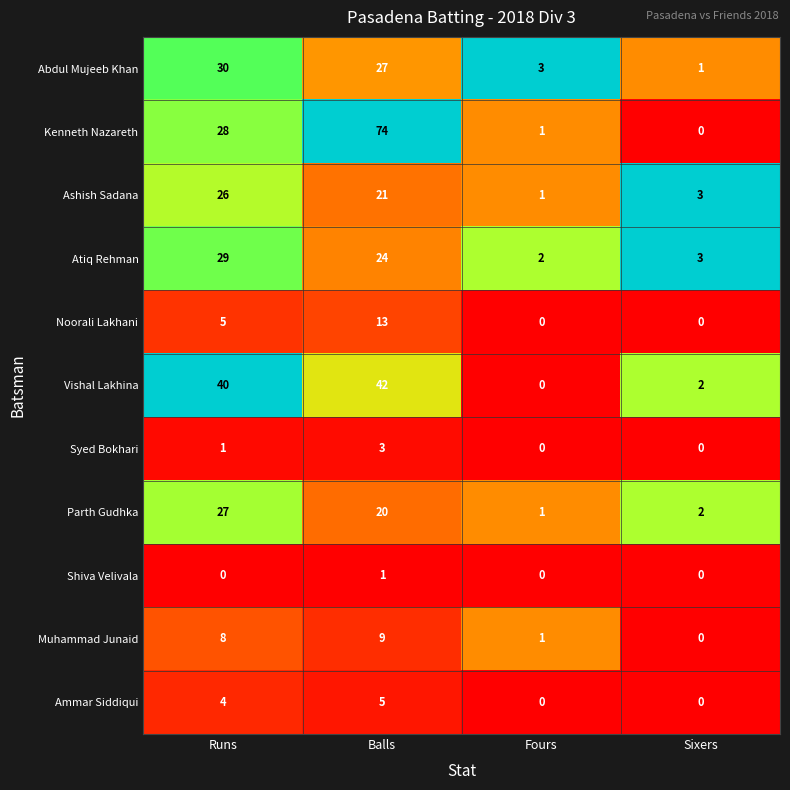

What is the difference between the highest and lowest values at Runs?

40